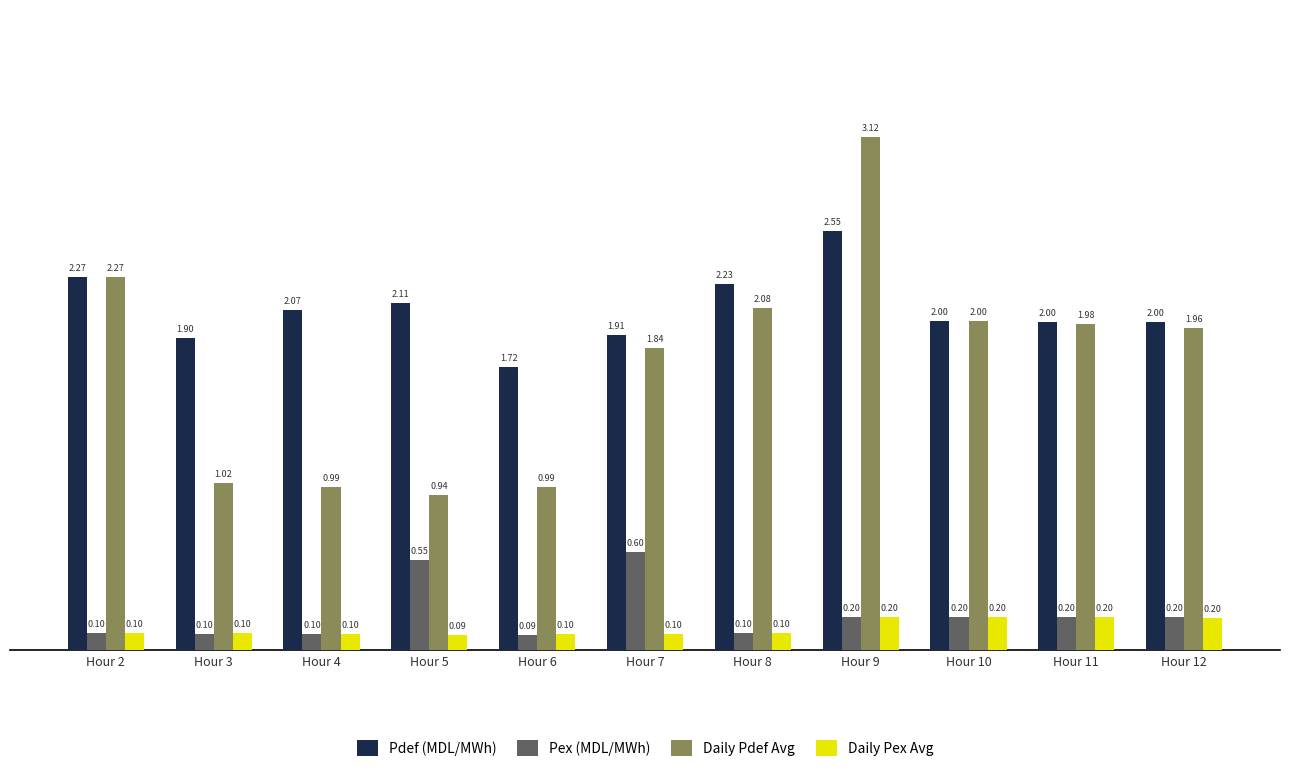

How many values in the Daily Pdef Avg series are below 1?

3